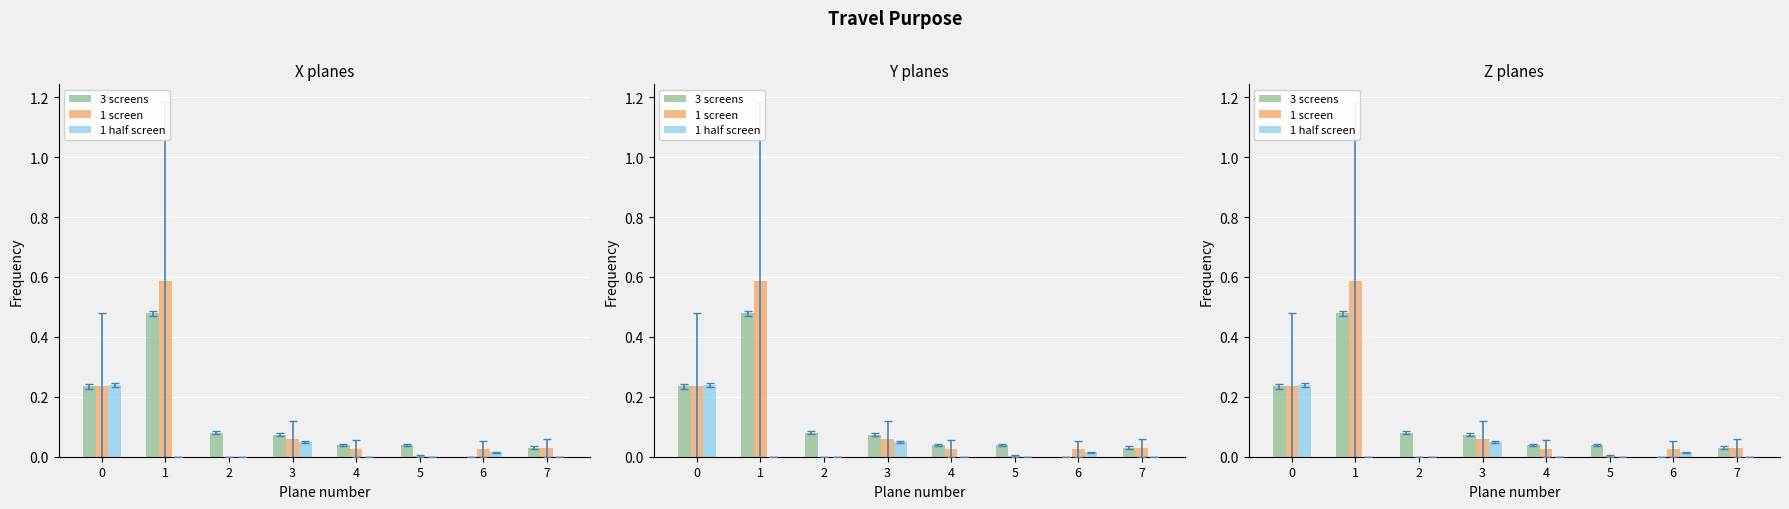

Between 2 and 5, which is larger?

2